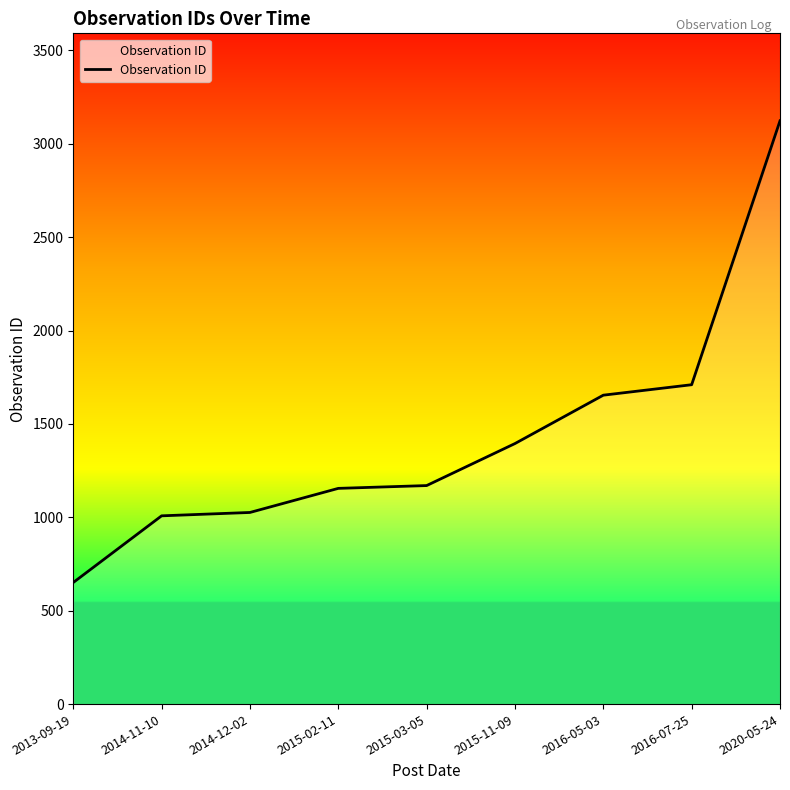

Which category has the lowest value across all series?

2013-09-19